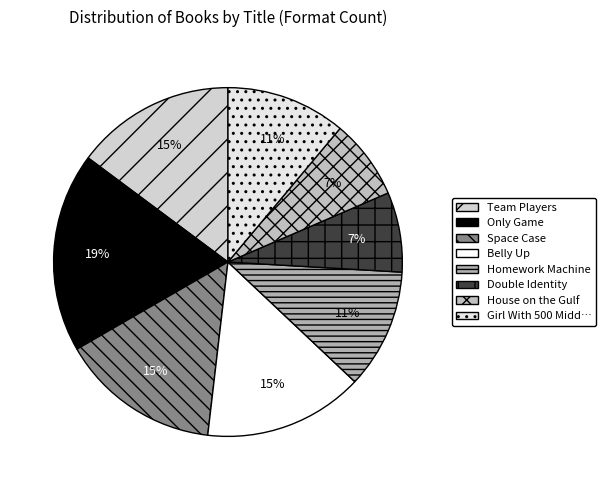

How many segments does this pie chart have?

8